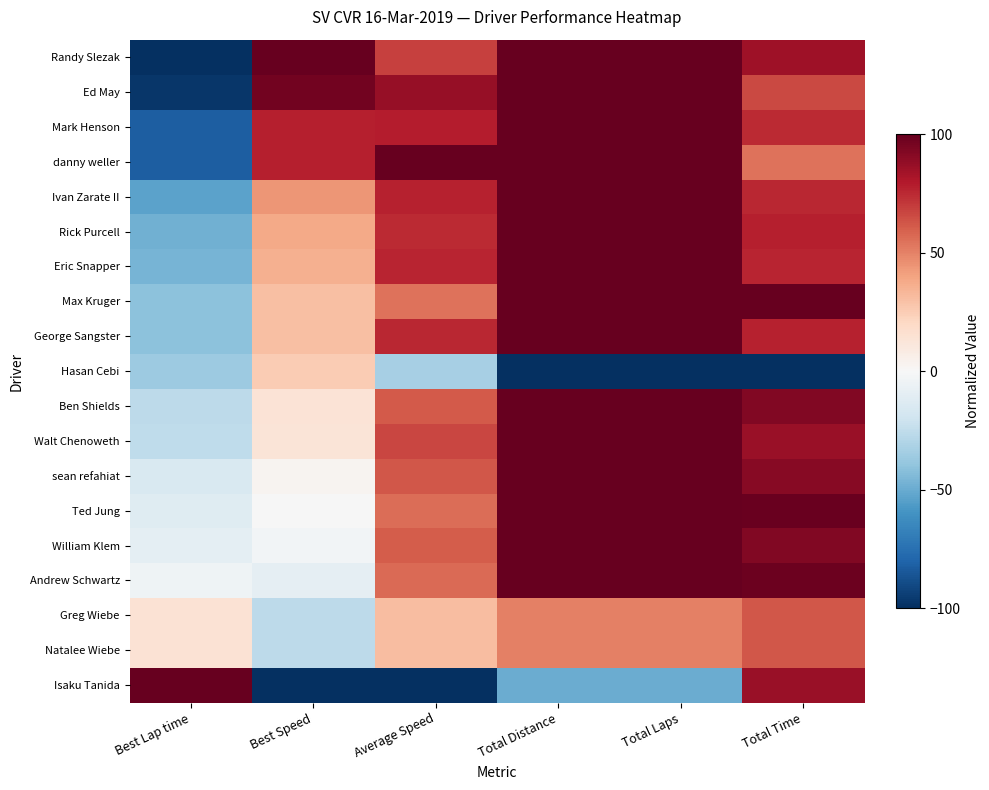

Which series changed the most between Average Speed and Total Laps?

Hasan Cebi